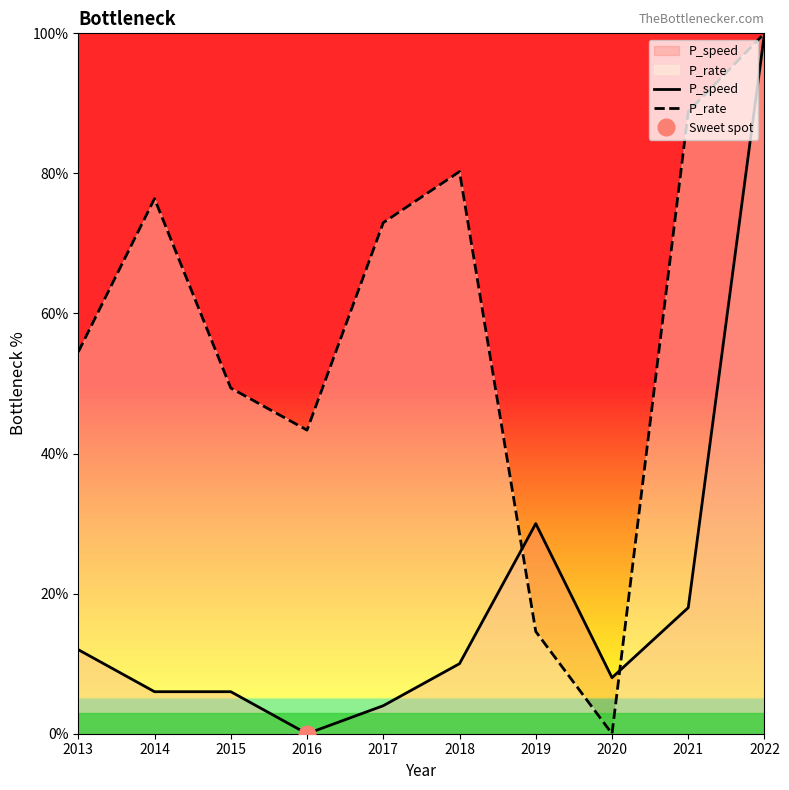

Where does the P_rate series first go above 72?

2014